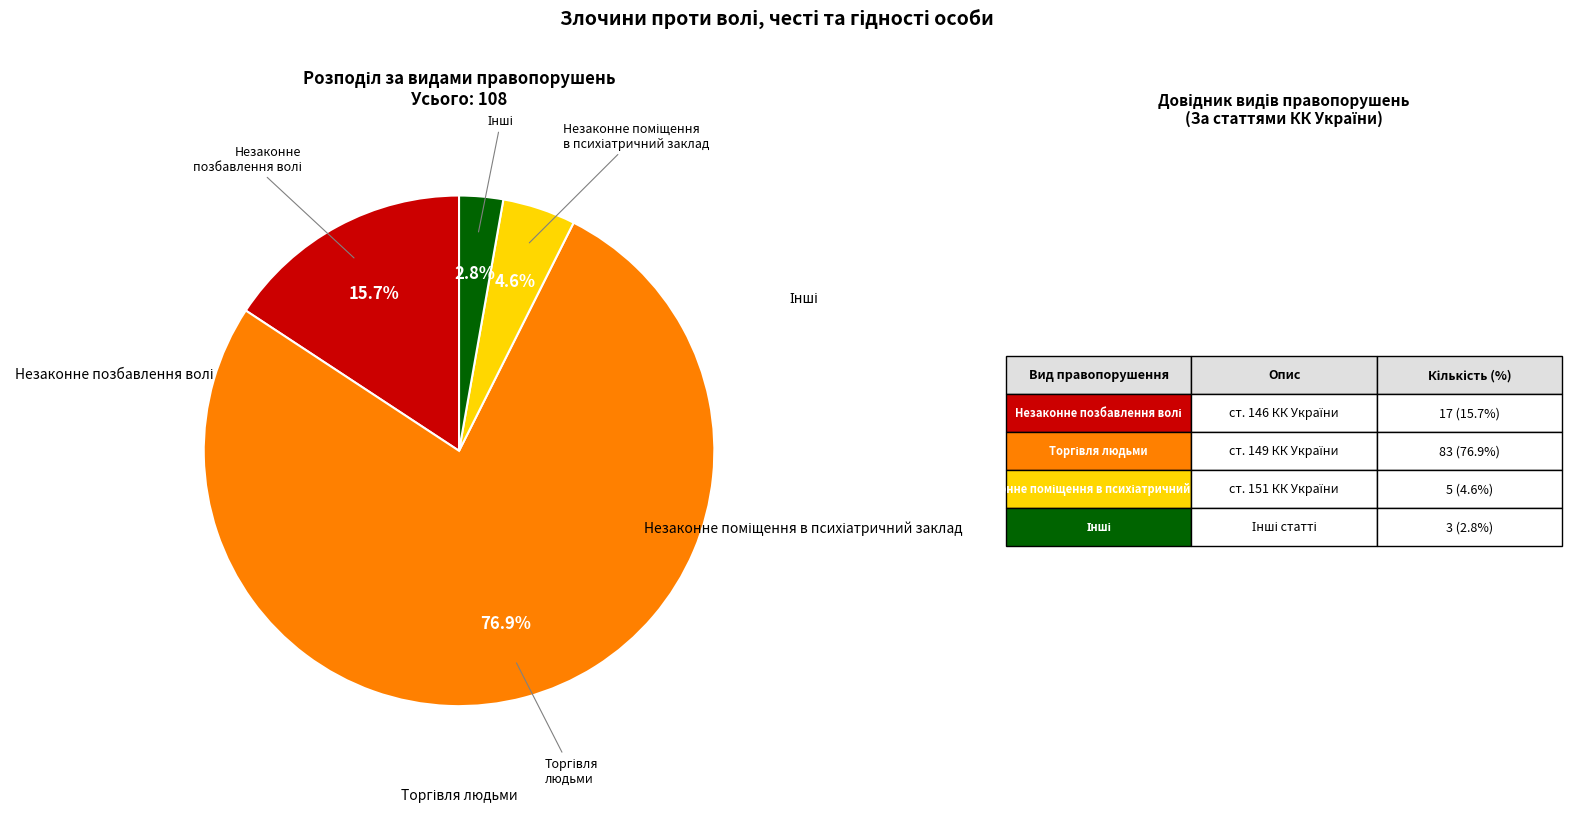

Does any single category account for the majority?

Yes